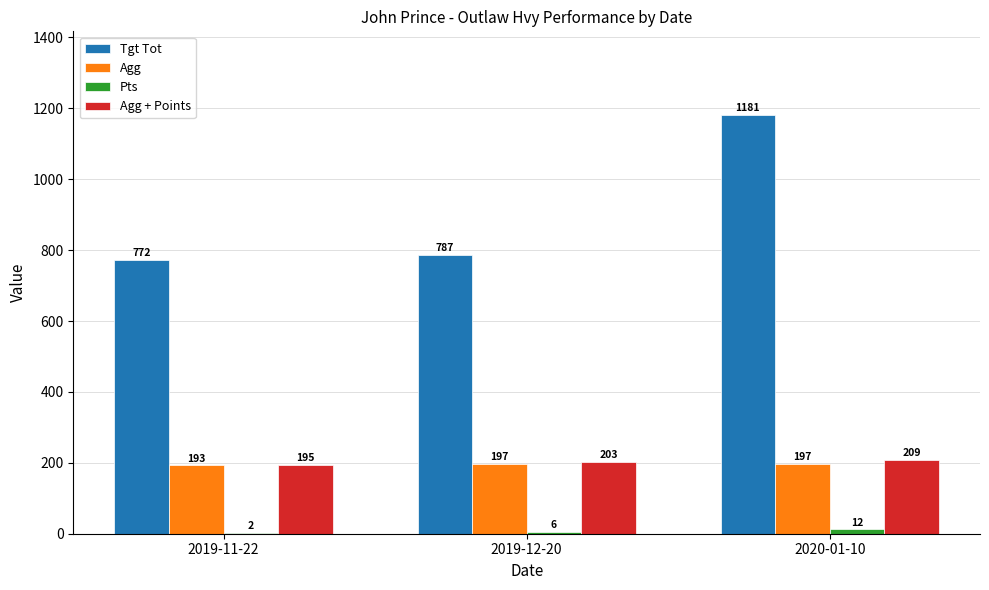

Where is Agg nearest to the value 194?

2019-11-22